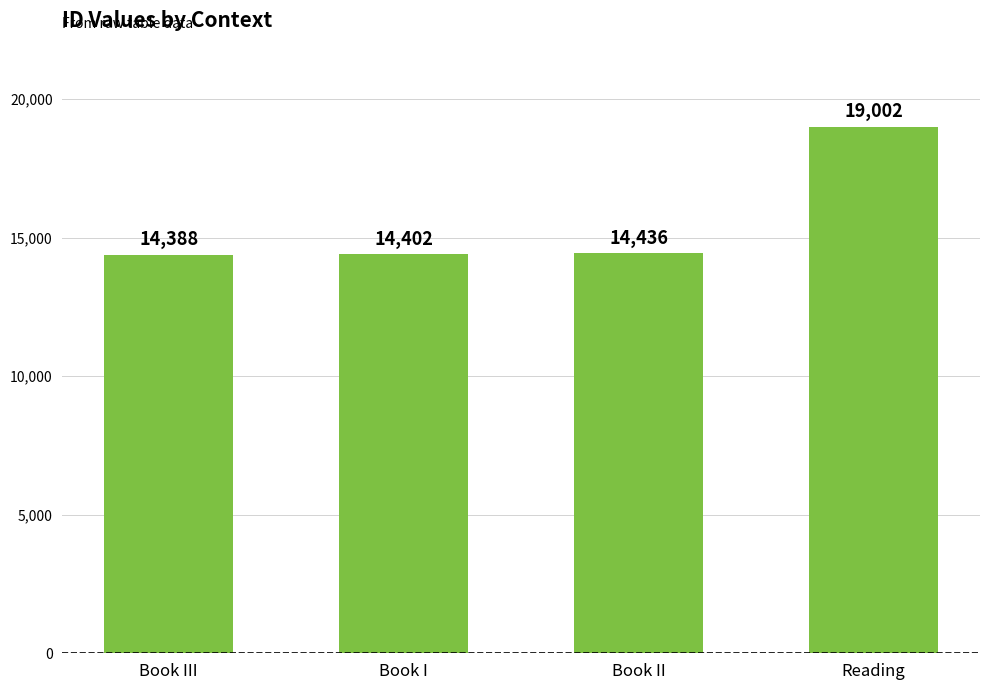

At which label is the value closest to 16695?

Book II